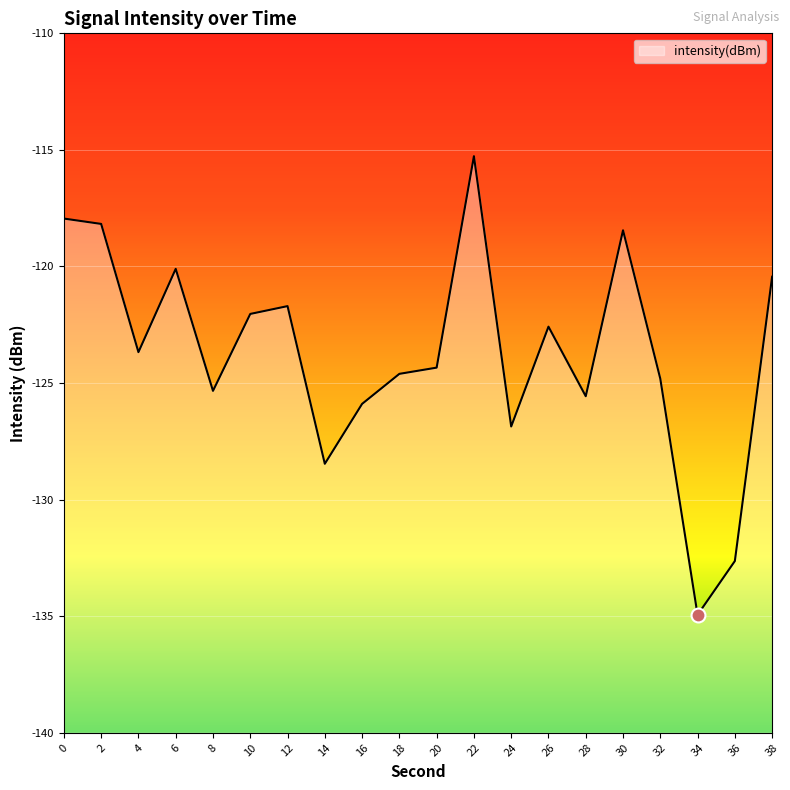

At which category does the chart reach its minimum across all series?

34